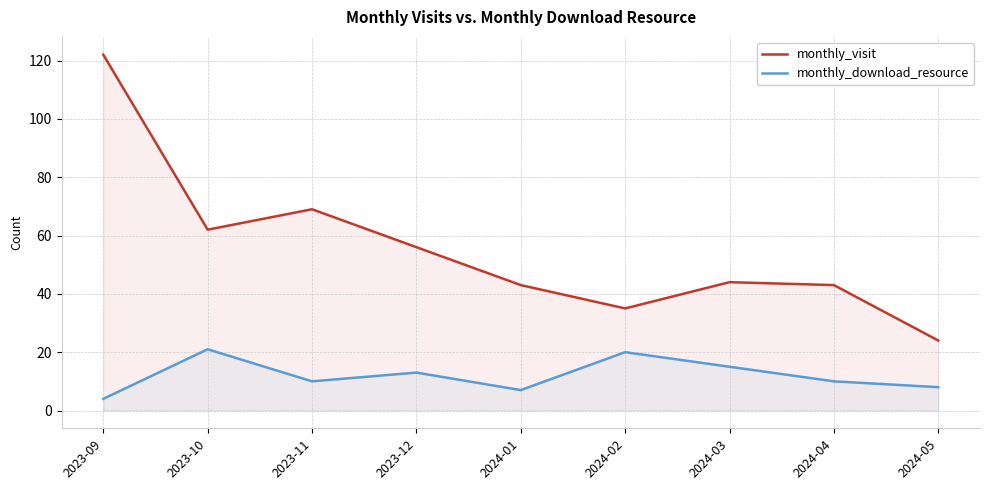

What is the greatest value displayed?

122